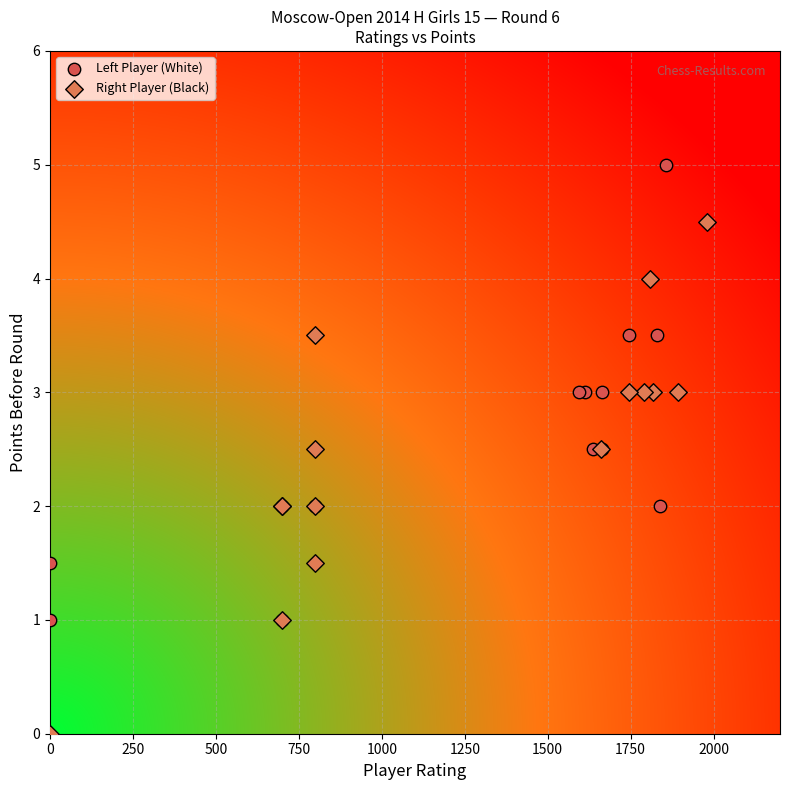

What are all the series names shown in the legend?

Left Player (White), Right Player (Black)